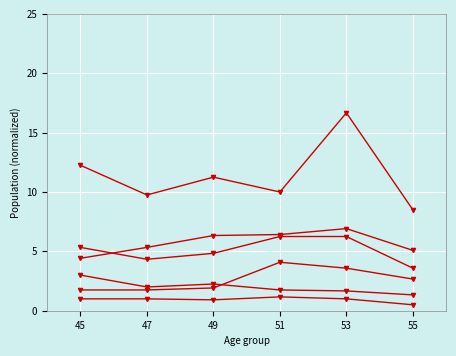

How many distinct data groups are displayed?

6